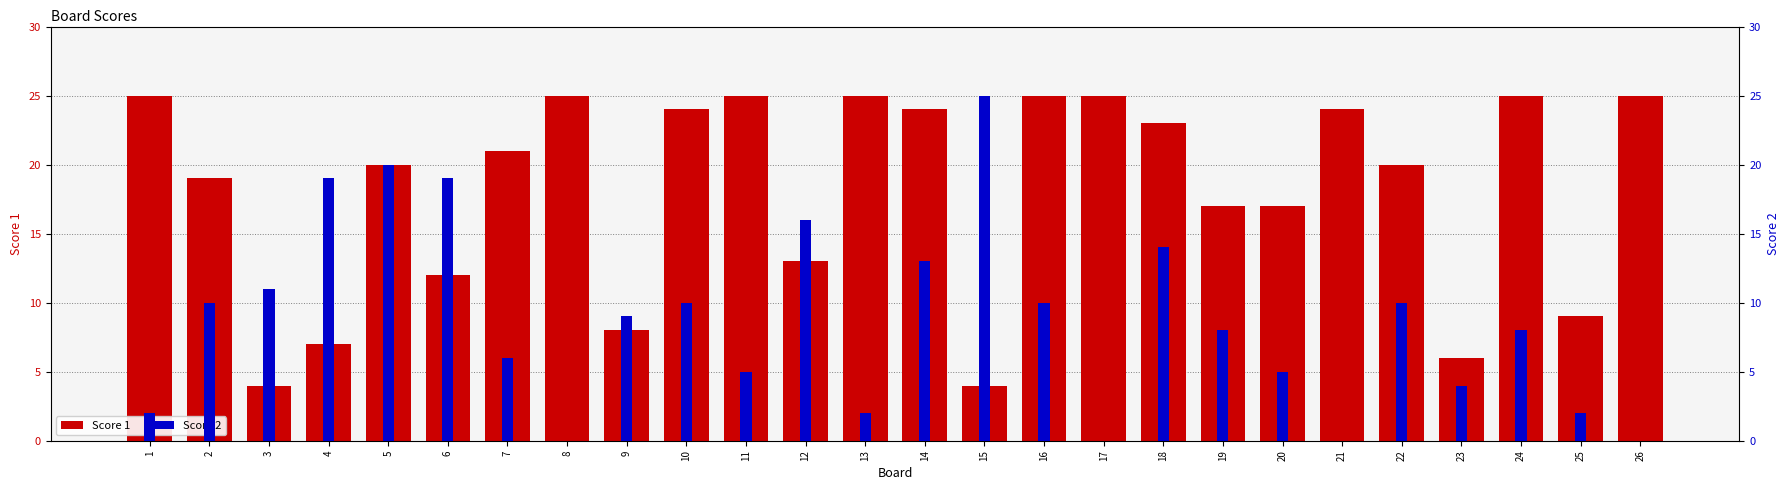

Between 1 and 14, which series saw the biggest shift?

Score 2